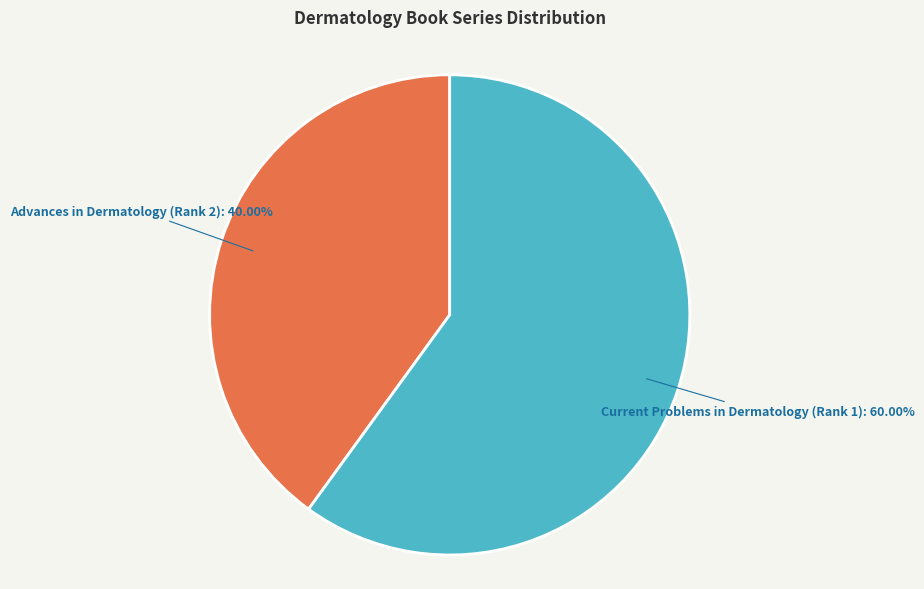

Is there a majority slice in this chart?

Yes